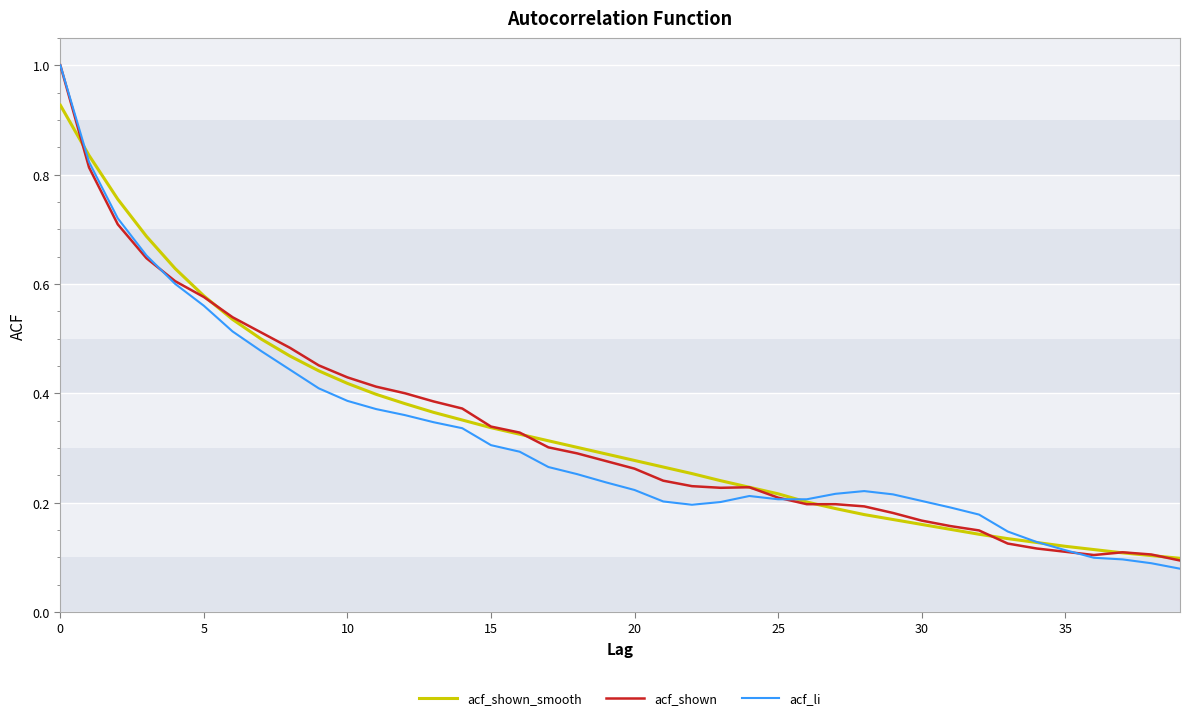

What is the maximum value shown in the chart?

1.0